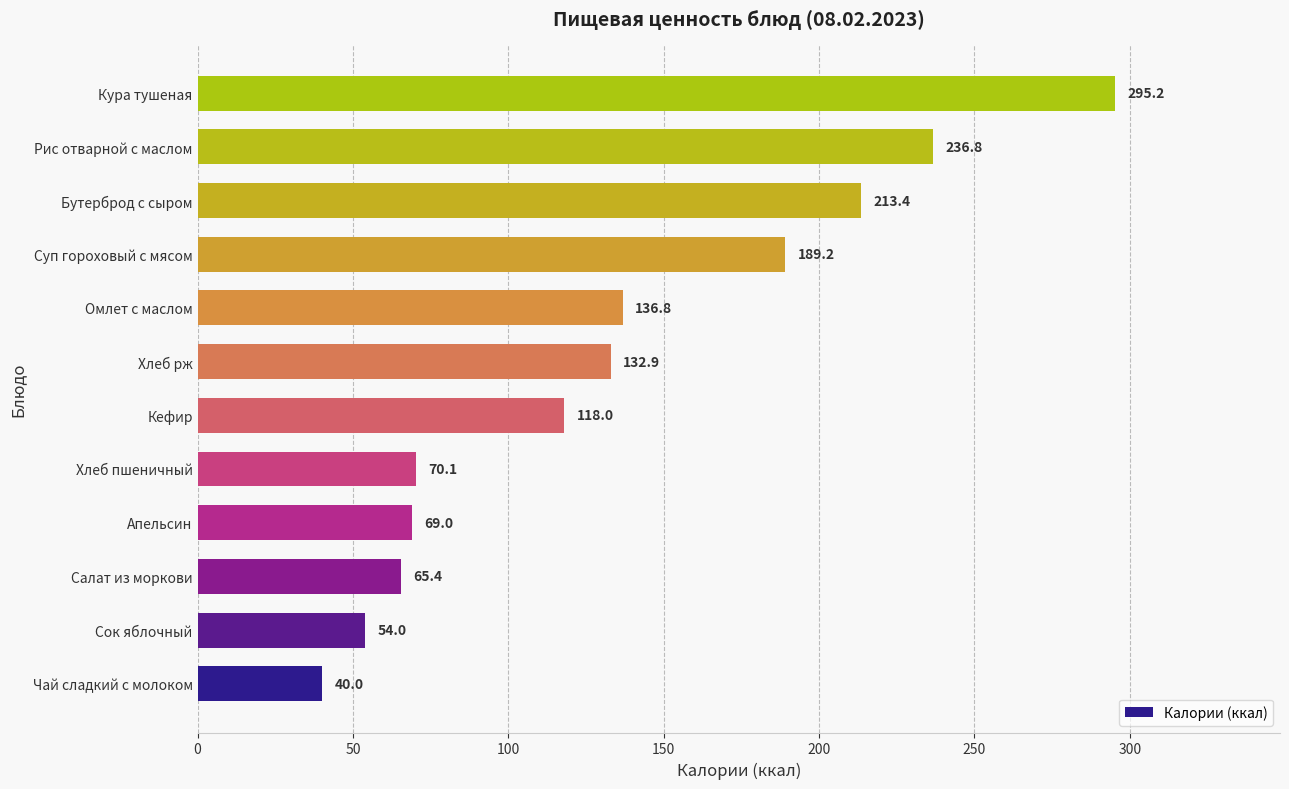

Rank the categories by value from lowest to highest.

Чай сладкий с молоком, Сок яблочный, Салат из моркови, Апельсин, Хлеб пшеничный, Кефир, Хлеб рж, Омлет с маслом, Суп гороховый с мясом, Бутерброд с сыром, Рис отварной с маслом, Кура тушеная